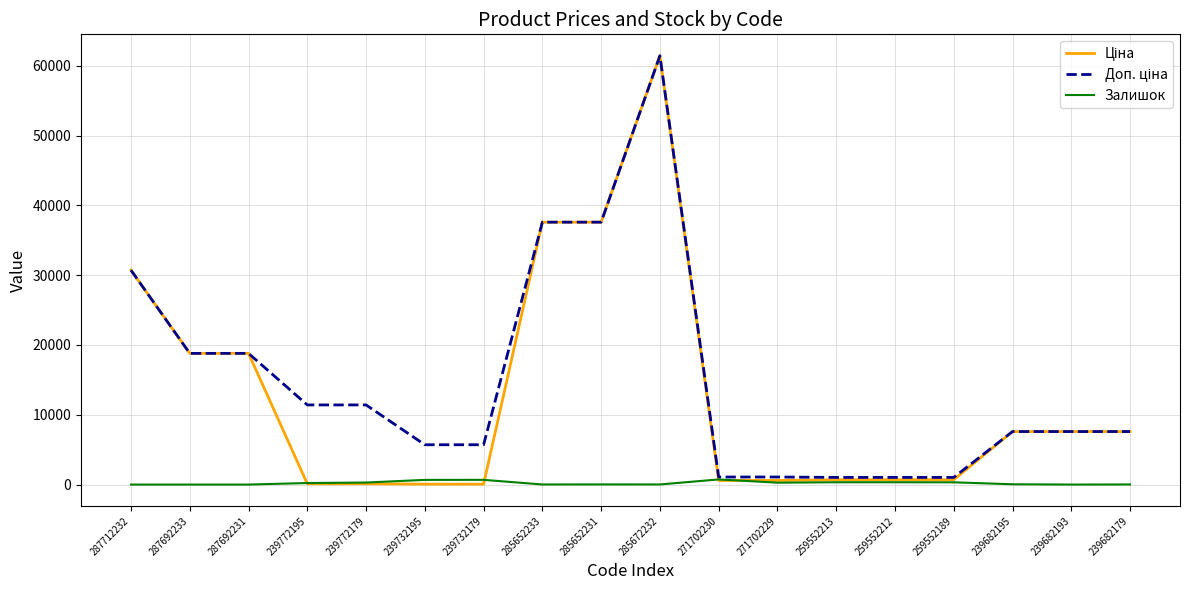

True or false: Залишок has more than 0 points higher than both neighbors.

True